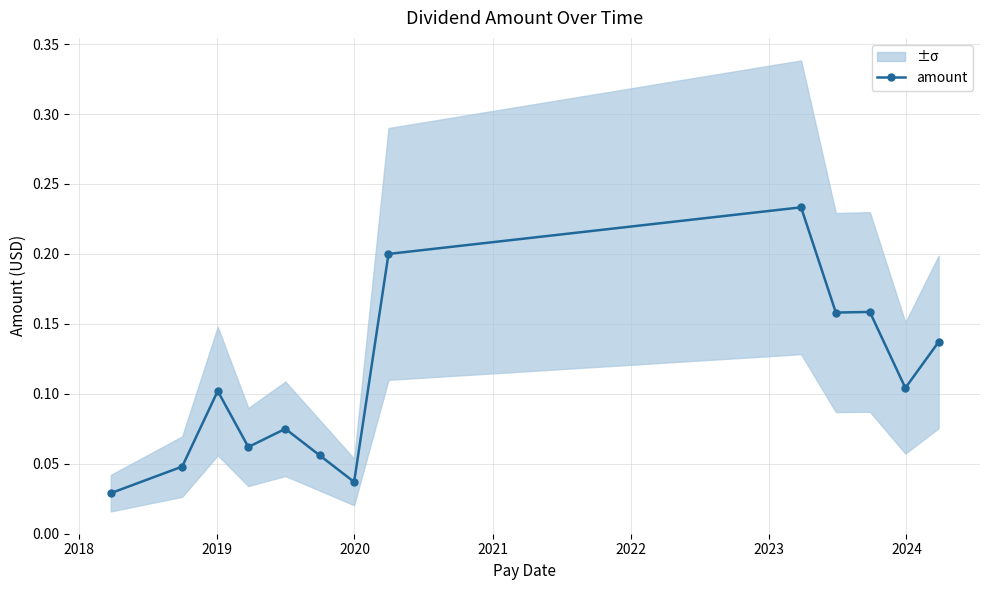

How many points are lower than both their immediate neighbors (excluding endpoints)?

4